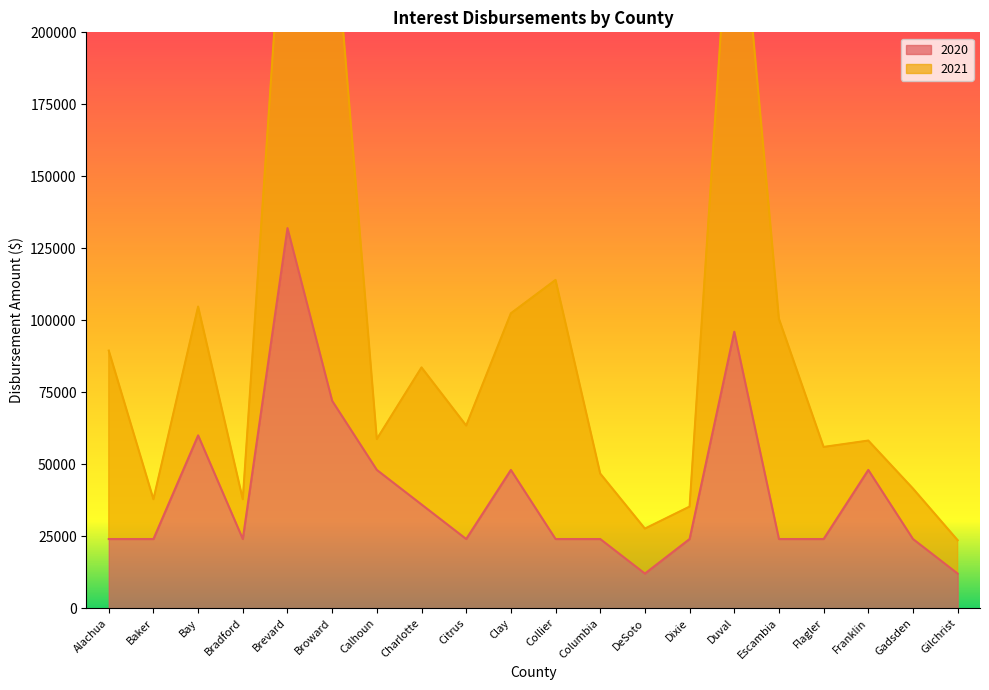

Approximately how many times larger is the value at Columbia compared to Brevard?

0.2